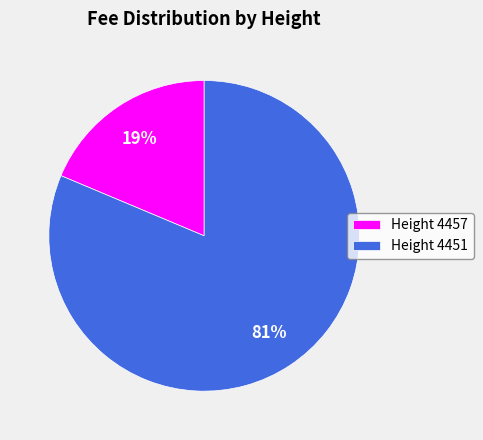

To the nearest percent, what is the combined percentage of Height 4451 and Height 4457?

100%